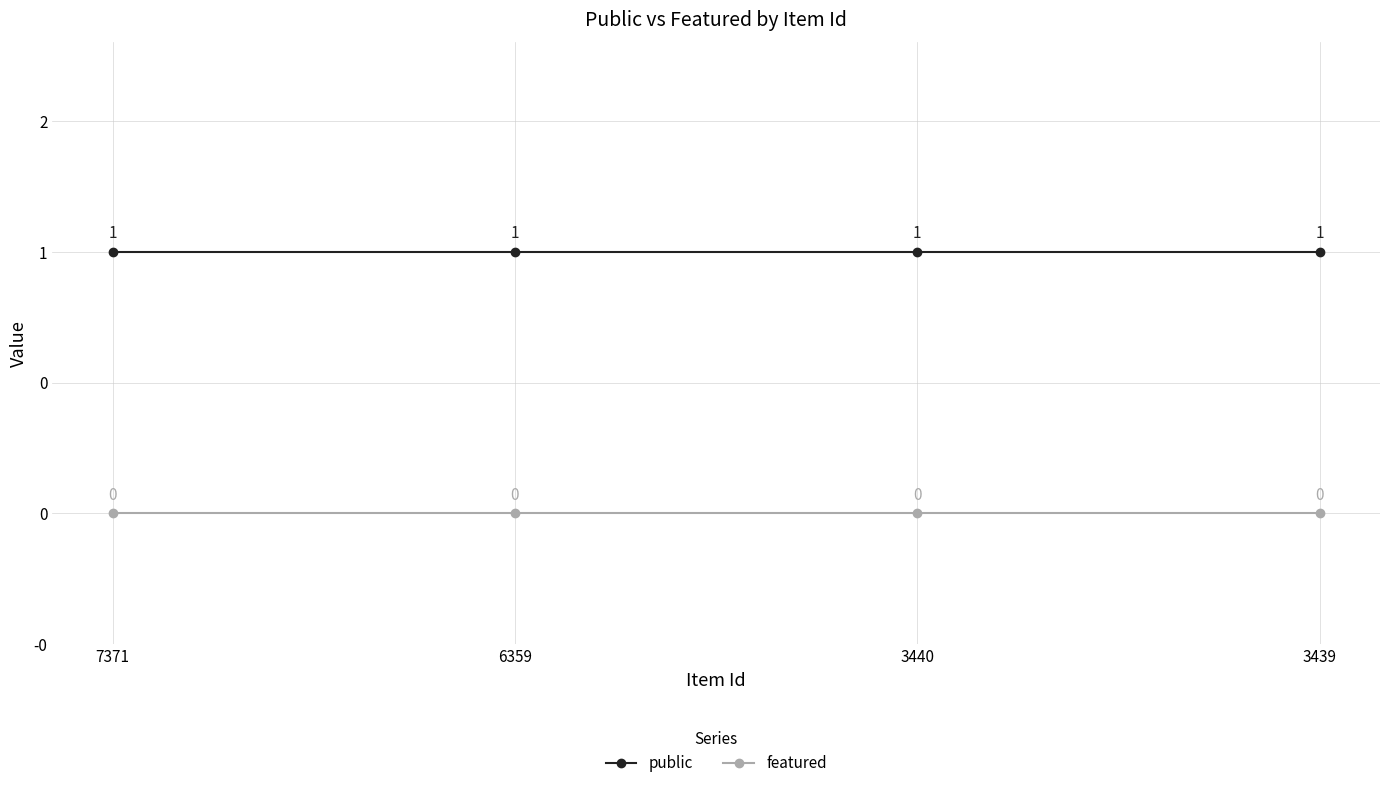

Where is public nearest to the value 1?

7371